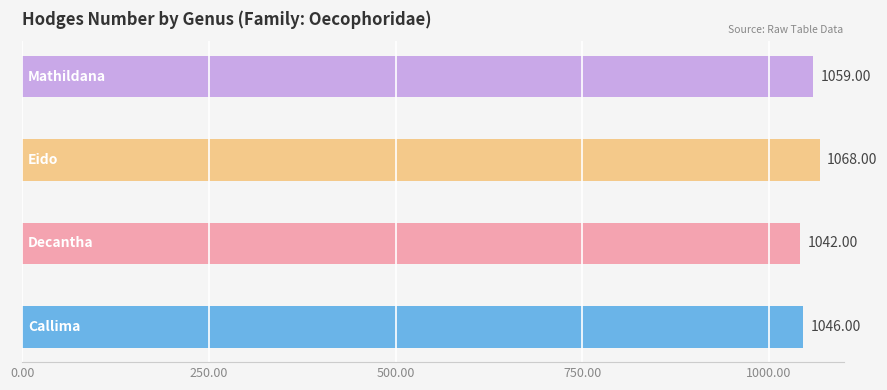

How many data points are less than 1059?

2